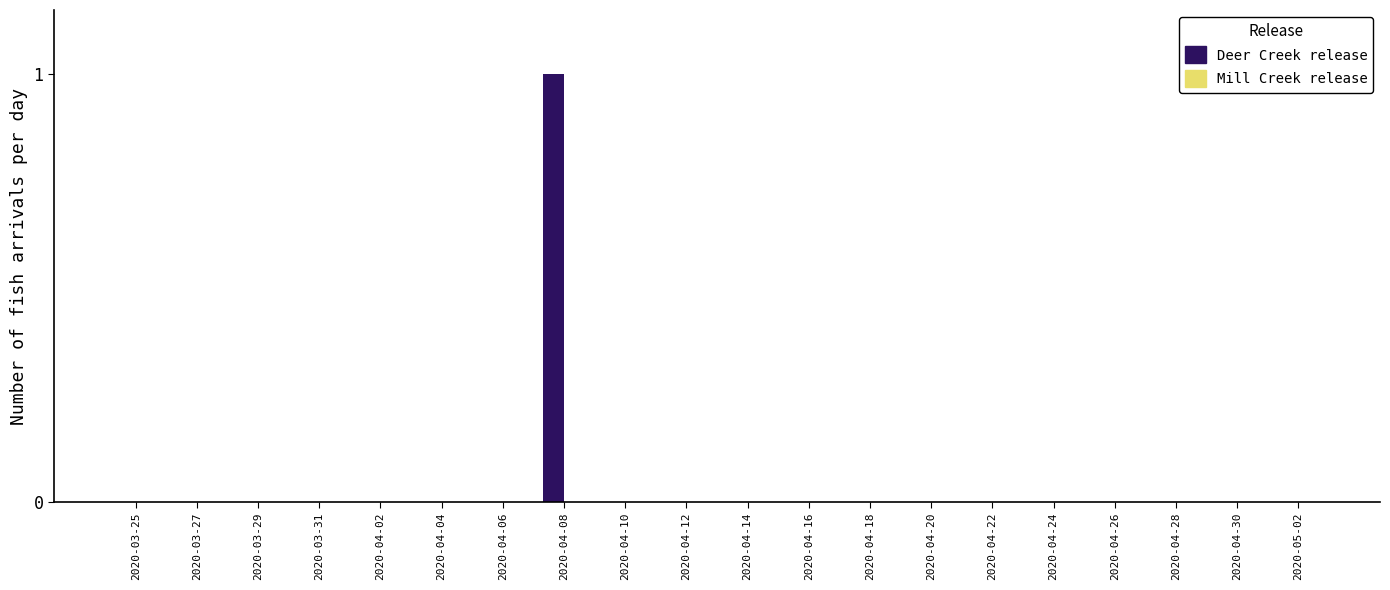

Reading left to right, list all the values displayed in this chart.

2020-03-25=0	2020-03-27=0	2020-03-29=0	2020-03-31=0	2020-04-02=0	2020-04-04=0	2020-04-06=0	2020-04-08=1	2020-04-10=0	2020-04-12=0	2020-04-14=0	2020-04-16=0	2020-04-18=0	2020-04-20=0	2020-04-22=0	2020-04-24=0	2020-04-26=0	2020-04-28=0	2020-04-30=0	2020-05-02=0